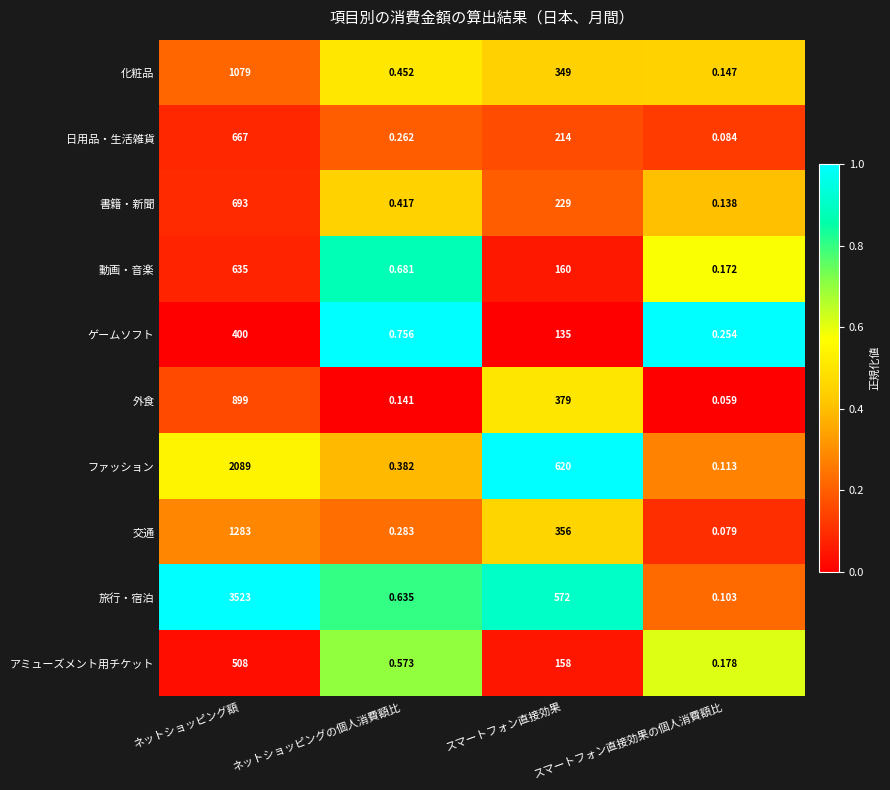

Which category has the lowest value in the 動画・音楽 series?

スマートフォン直接効果の個人消費額比